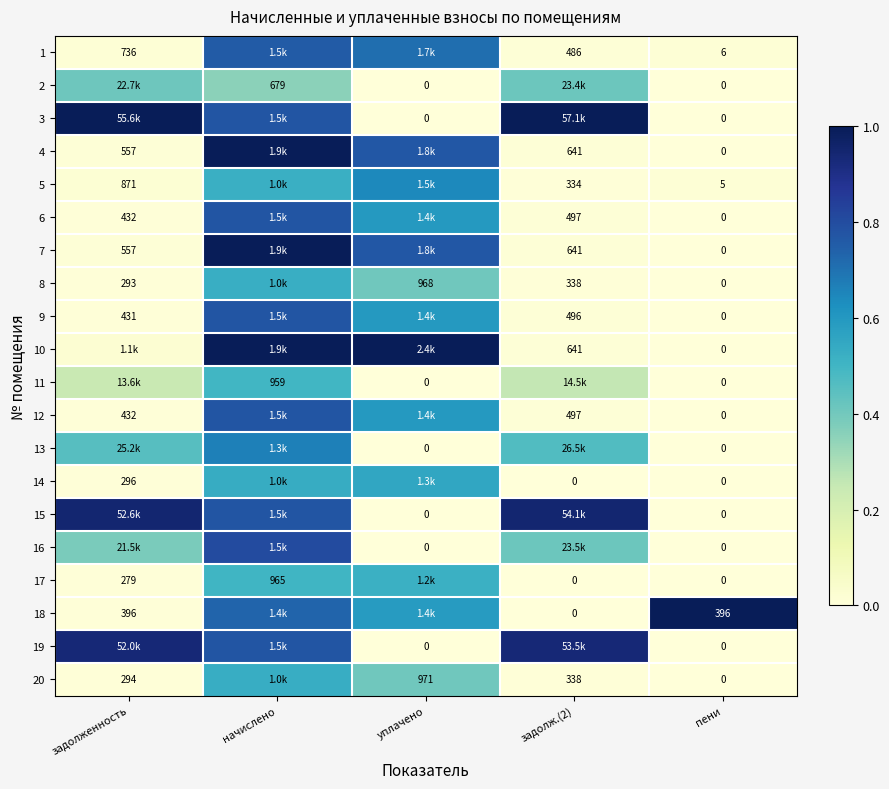

True or false: 8 has a value of 0.4 at уплачено.

True